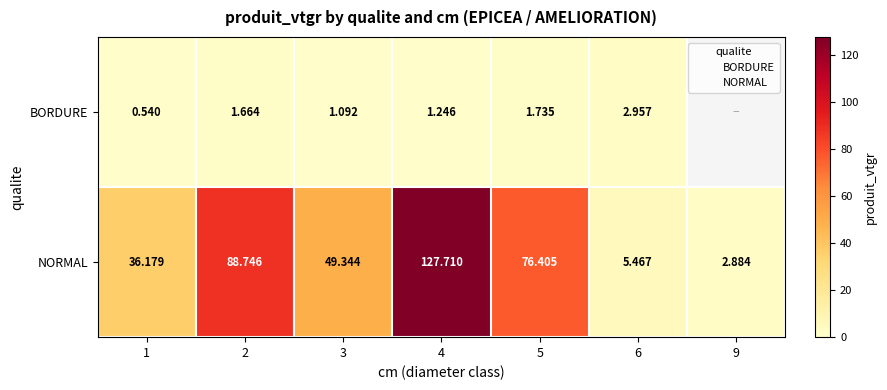

How many values in the NORMAL series exceed 49?

4